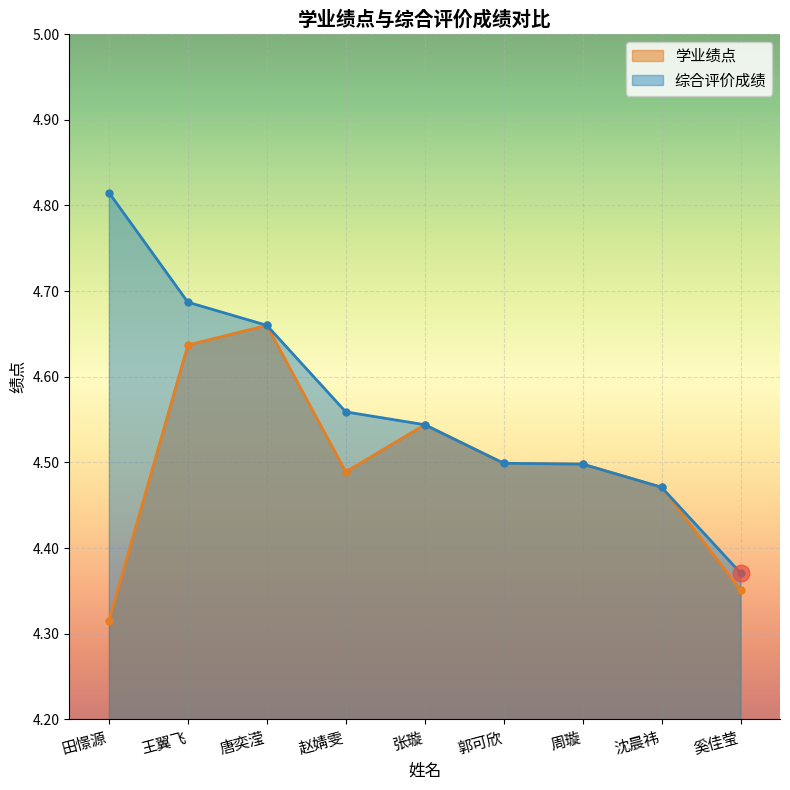

The 学业绩点 series shows 2.8 at 王翼飞. True or false?

False